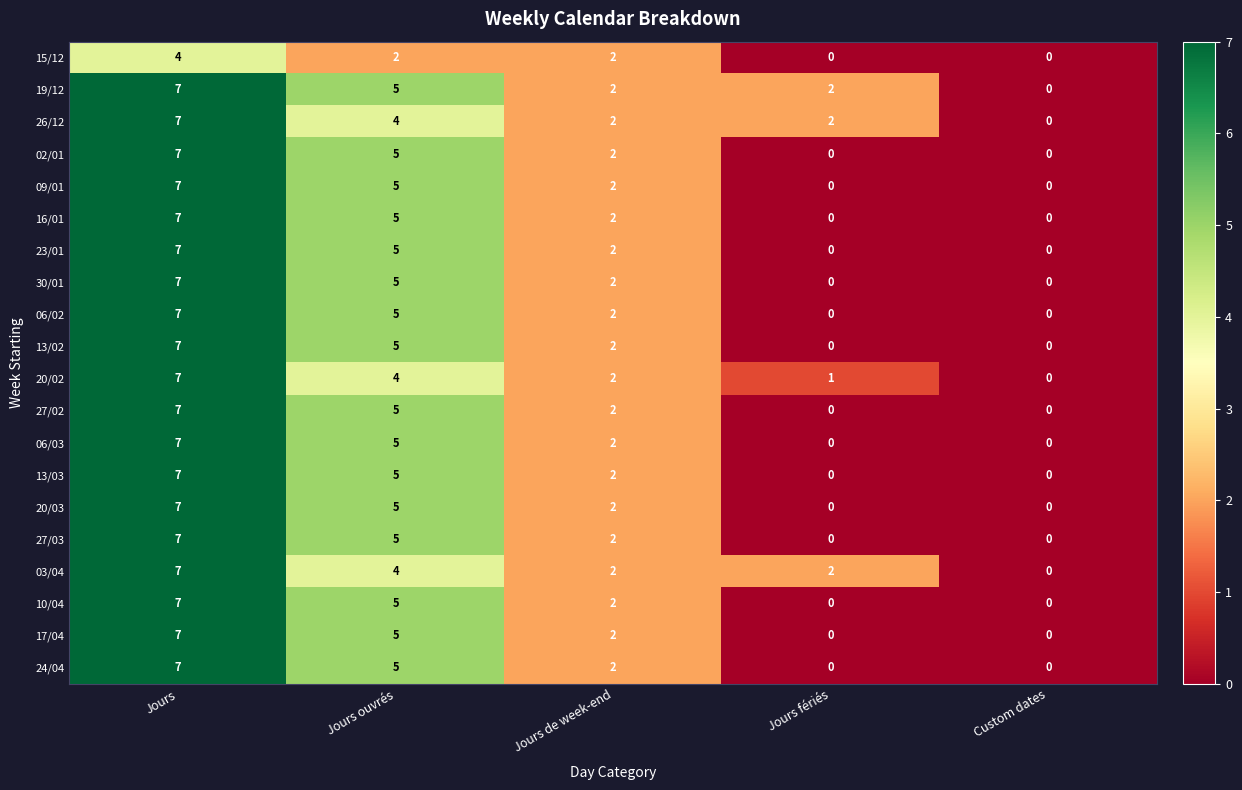

What is the difference between the maximum and second lowest values in the 06/02 series?

7